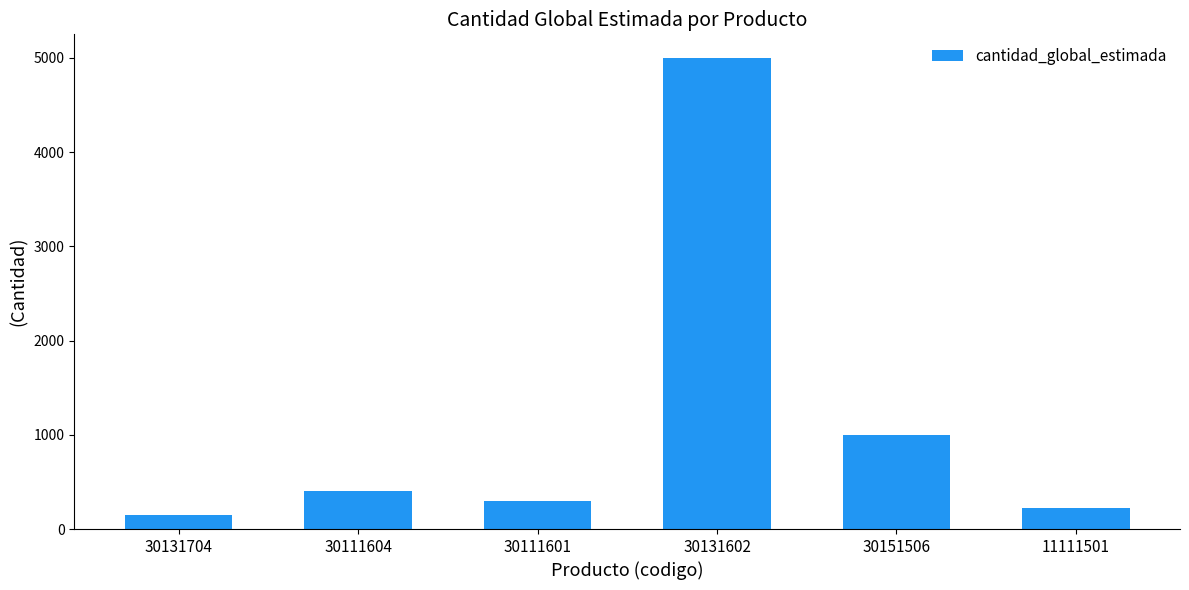

Is it true that the value at 30131704 is 150?

True